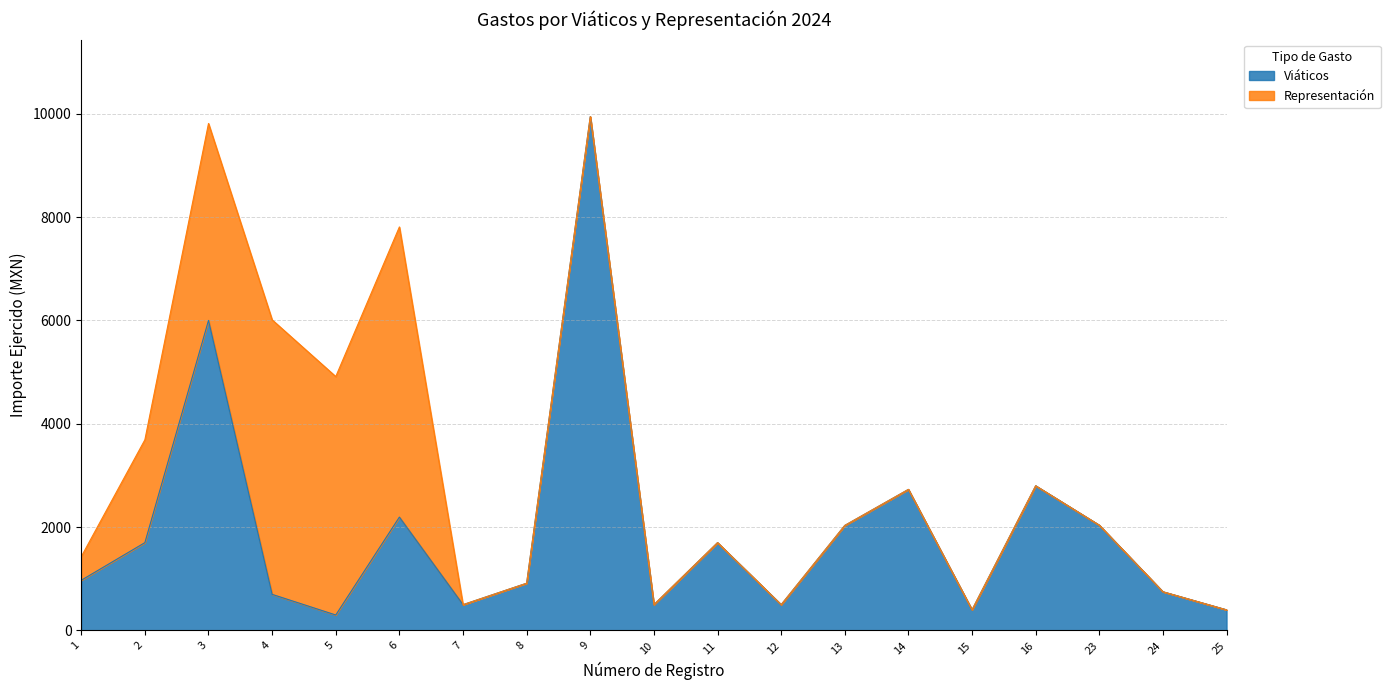

Which label corresponds to the largest value in the chart?

9